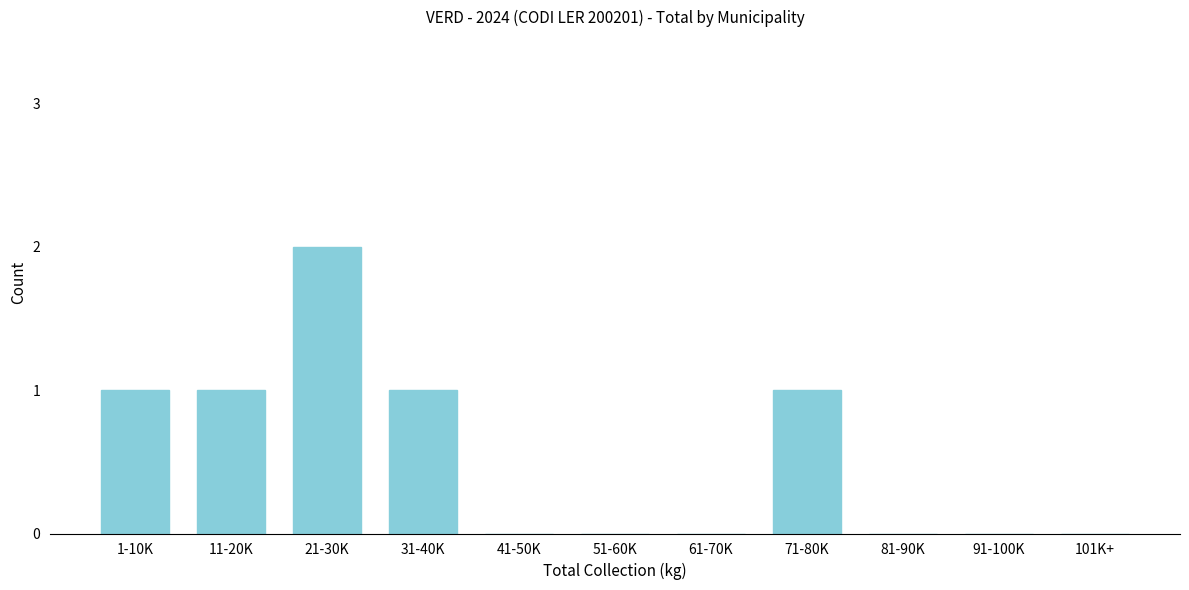

Reading left to right, list all the values displayed in this chart.

1-10K=1	11-20K=1	21-30K=2	31-40K=1	41-50K=0	51-60K=0	61-70K=0	71-80K=1	81-90K=0	91-100K=0	101K+=0